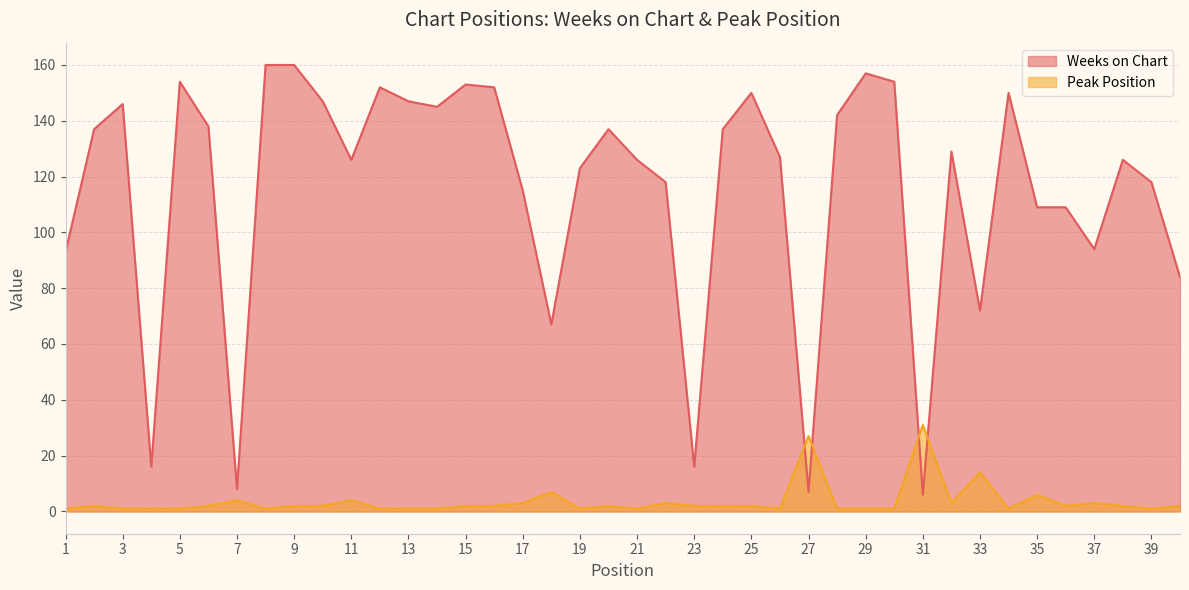

The value of Weeks on Chart at 36 is 109. True or false?

True